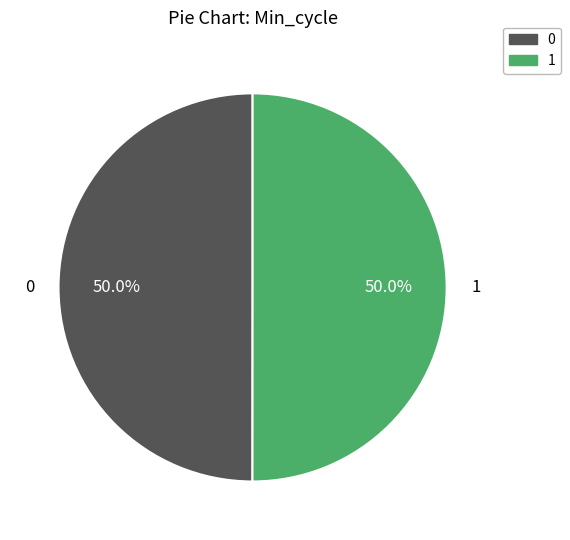

How many slices are in this pie chart?

2